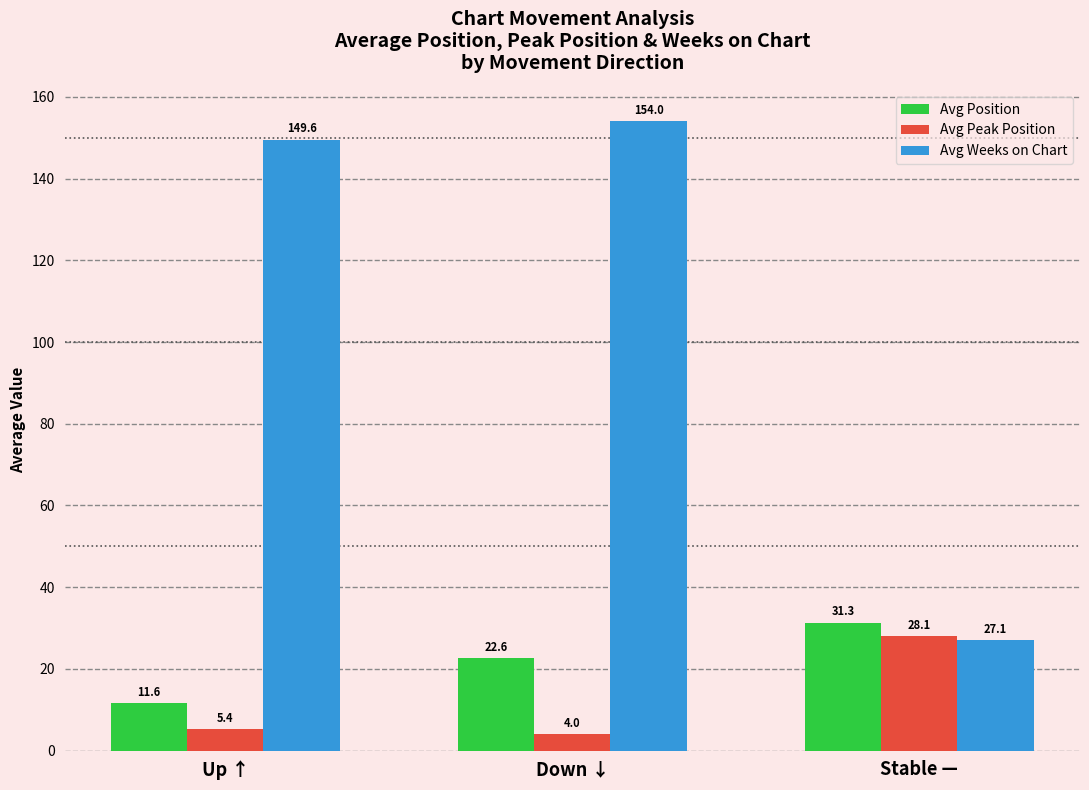

The value of Avg Weeks on Chart at Up ↑ is 227.2. True or false?

False